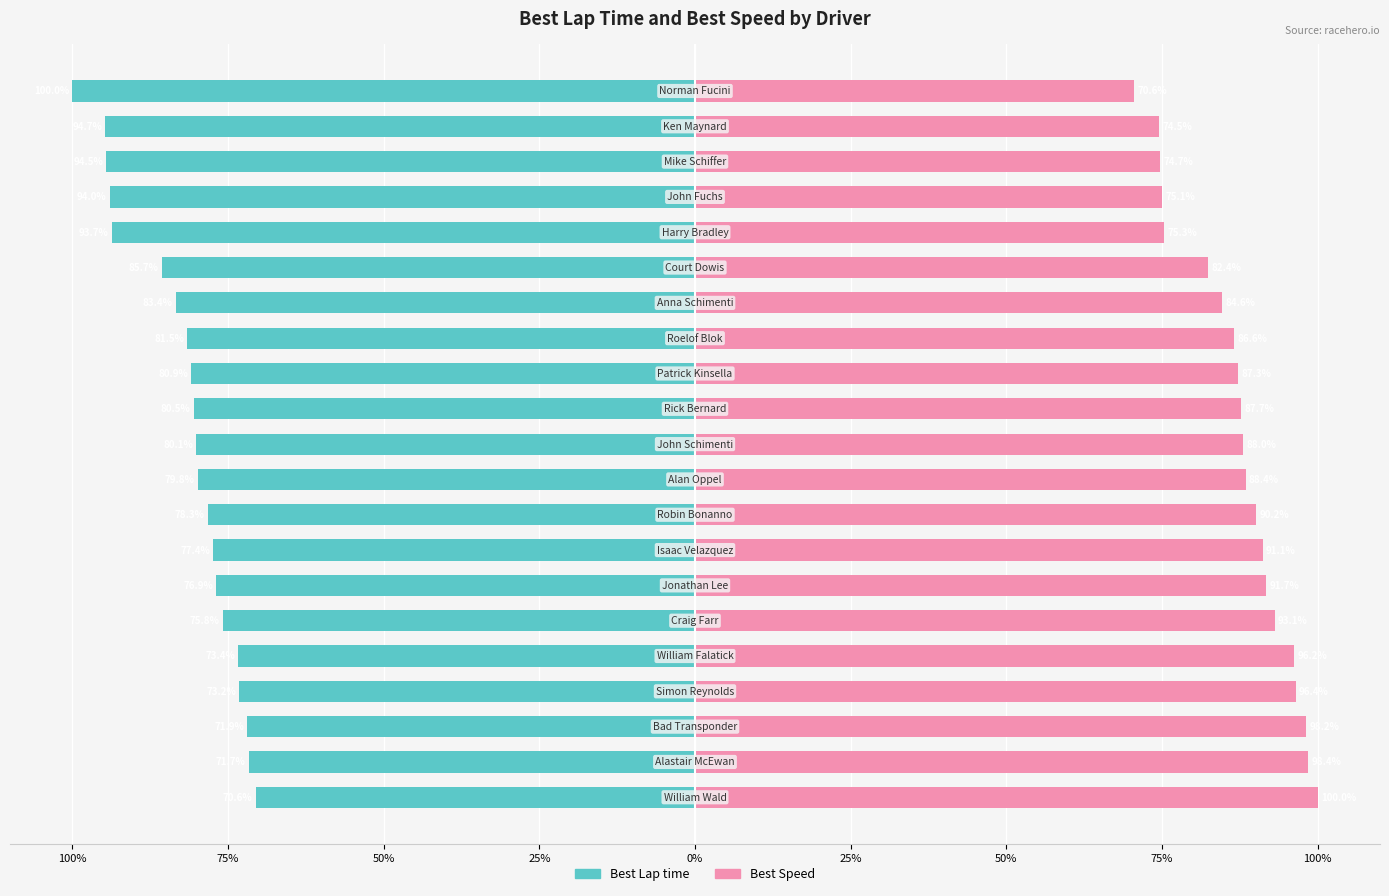

True or false: Best Speed has a value of 45.1 at 18.

False